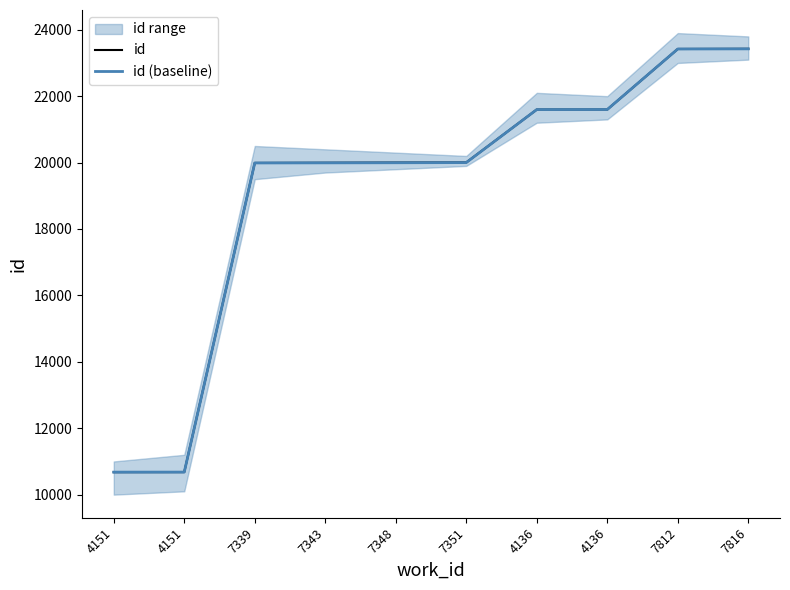

True or false: id (baseline) and id cross at least once.

False